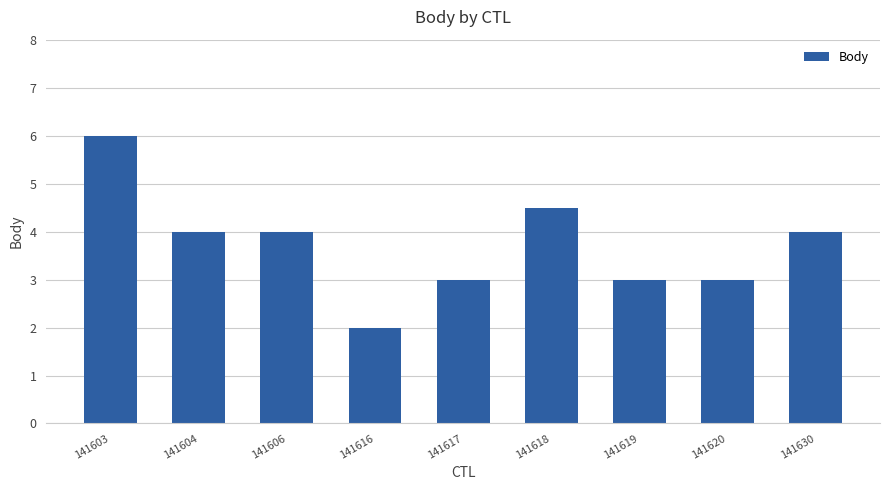

The chart shows a value of 1.1 at 141620. True or false?

False